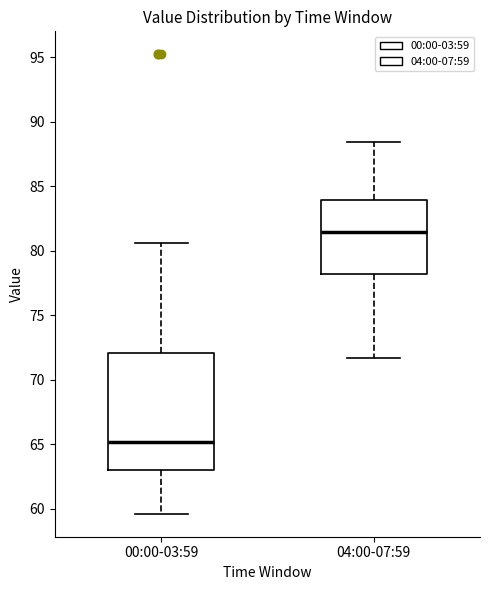

Which box is the tallest, from its lower edge to its upper edge?

00:00-03:59